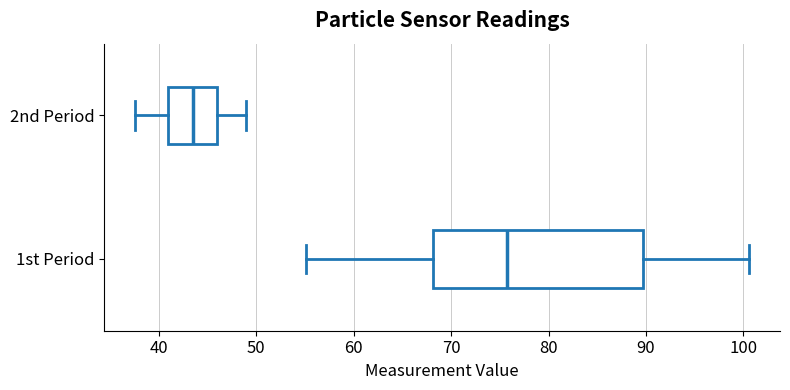

Where is the right edge of the box for 2nd Period on the x-axis? The values are not printed on the chart, so give them approximately, as read against the axis.

46